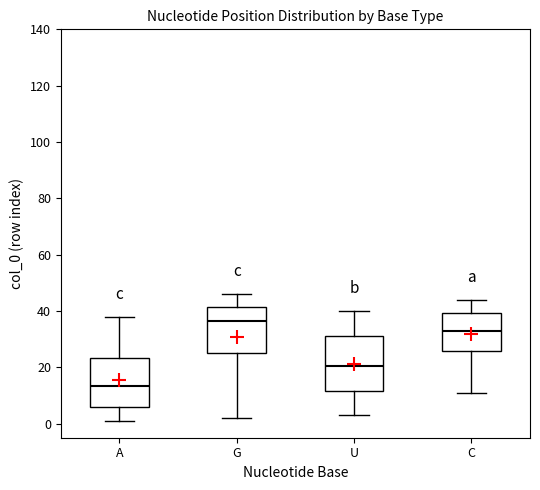

Which box has the lowest median line?

A